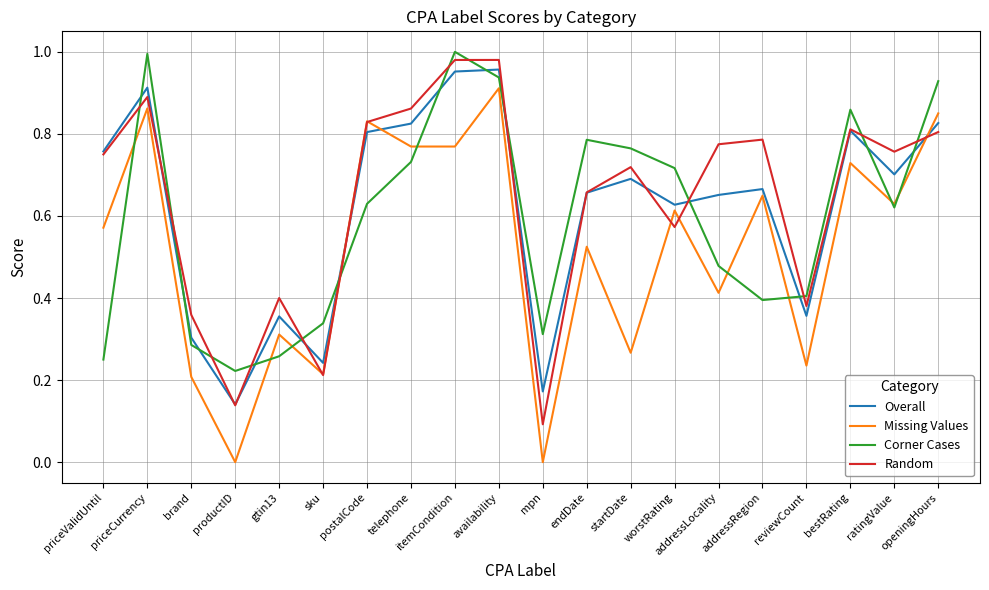

Is it true that Missing Values equals 0.8 at itemCondition?

True